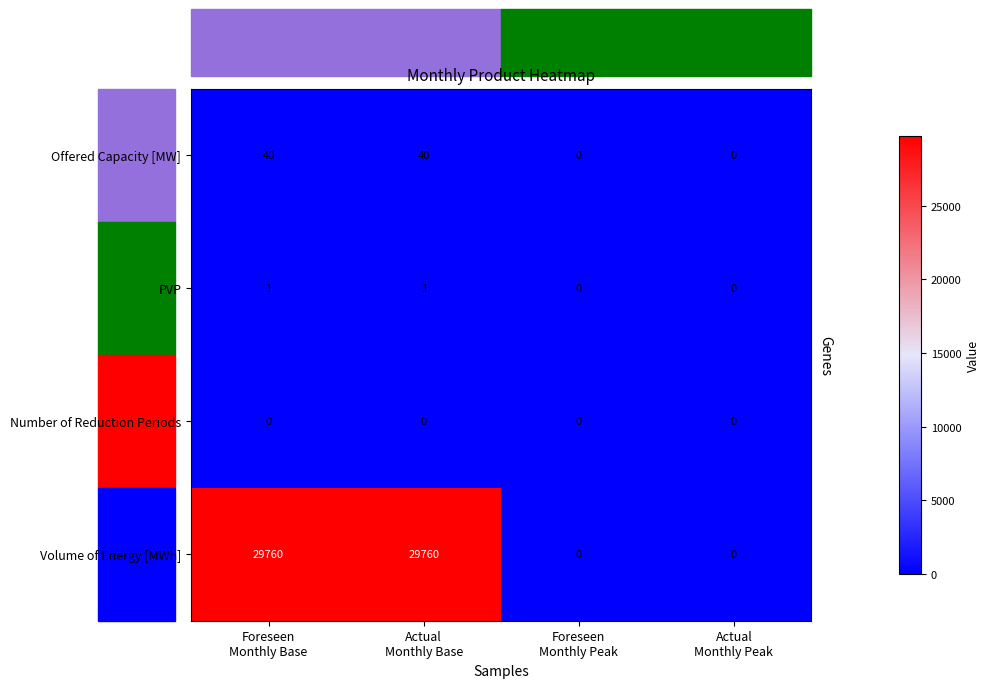

What is the difference between the highest and lowest values at Foreseen
Monthly Base?

29760